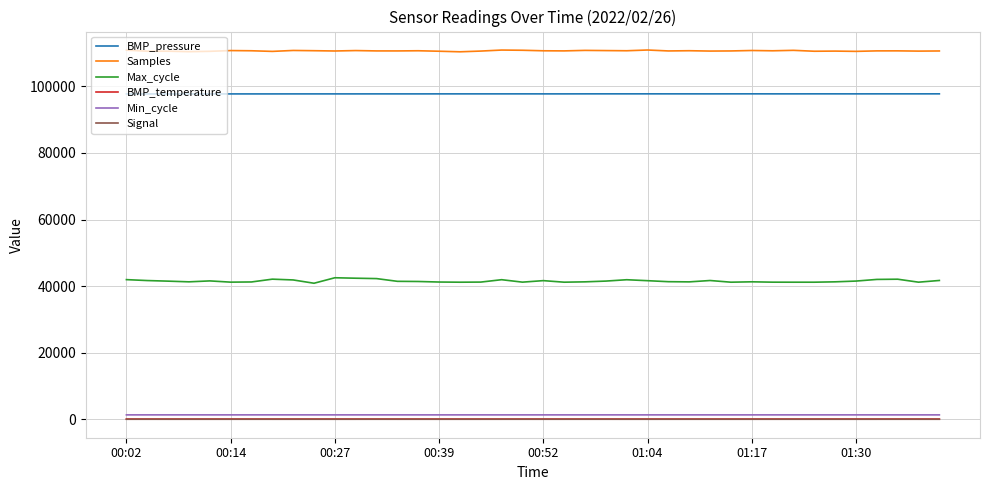

Which series has the largest total across all categories?

Samples